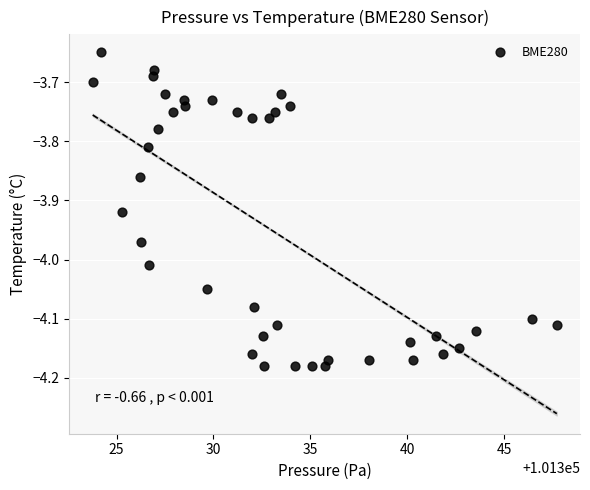

What is the range of Y values (max minus min)?

0.5